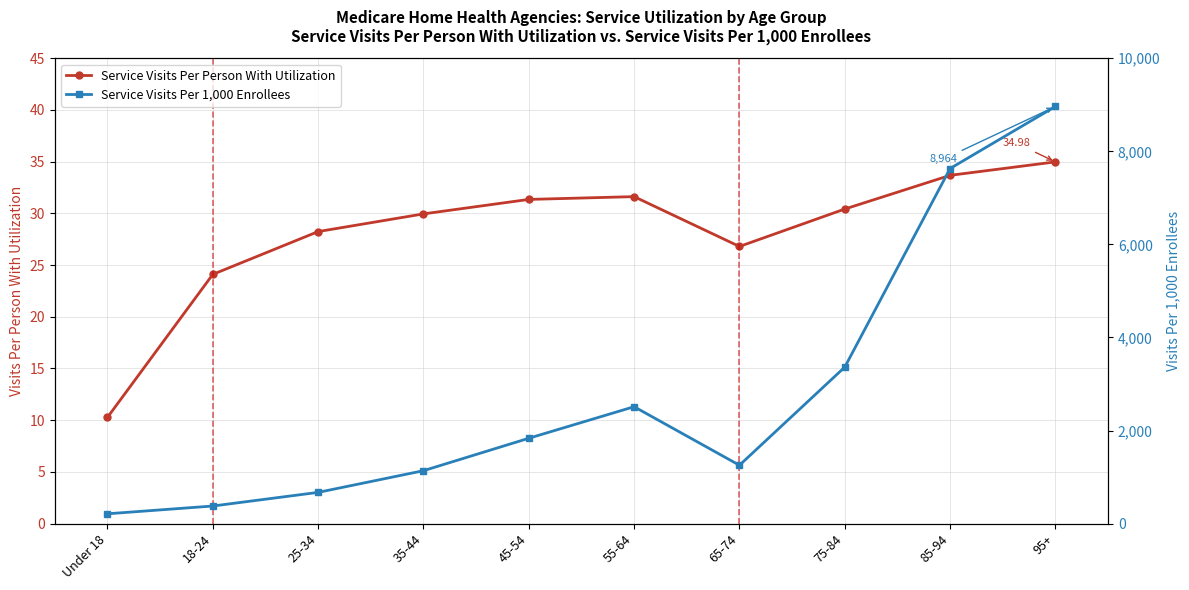

List the series in order of their peak value, lowest first.

Service Visits Per Person With Utilization, Service Visits Per 1,000 Enrollees